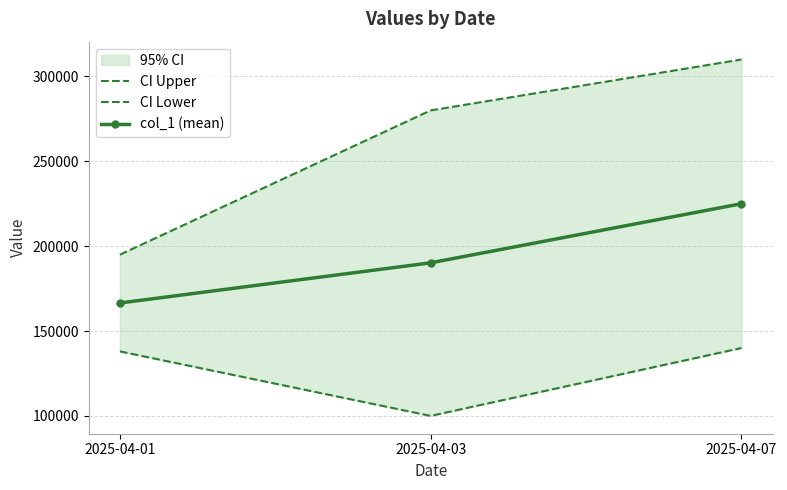

What is the highest value of the col_1 (mean) series?

225020